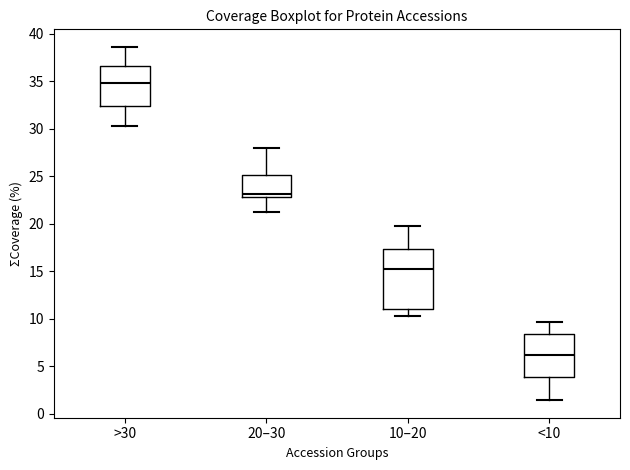

Reading left to right, transcribe this box plot: for each box, give where its median line is, the range the box spans, and where its two whiskers end, as read against the y-axis. The values are not printed on the chart, so give them approximately, as read against the axis.

>30: median 35.0, box 32.5 to 36.5, whiskers 30.5 to 38.5
20–30: median 23.0 (just above the box's lower edge), box 23.0 to 25.0, whiskers 21.5 to 28.0
10–20: median 15.5, box 11.0 to 17.5, whiskers 10.5 to 19.5
<10: median 6.0, box 4.0 to 8.5, whiskers 1.5 to 9.5